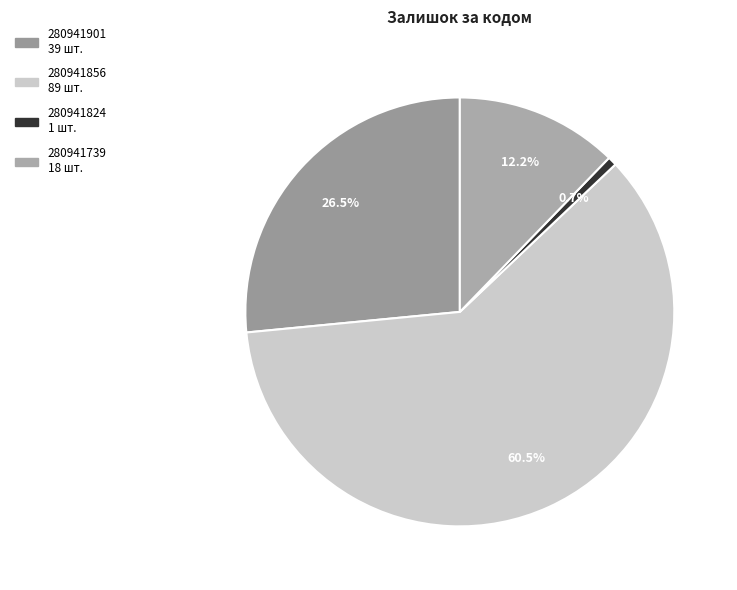

How many slices are in this pie chart?

4